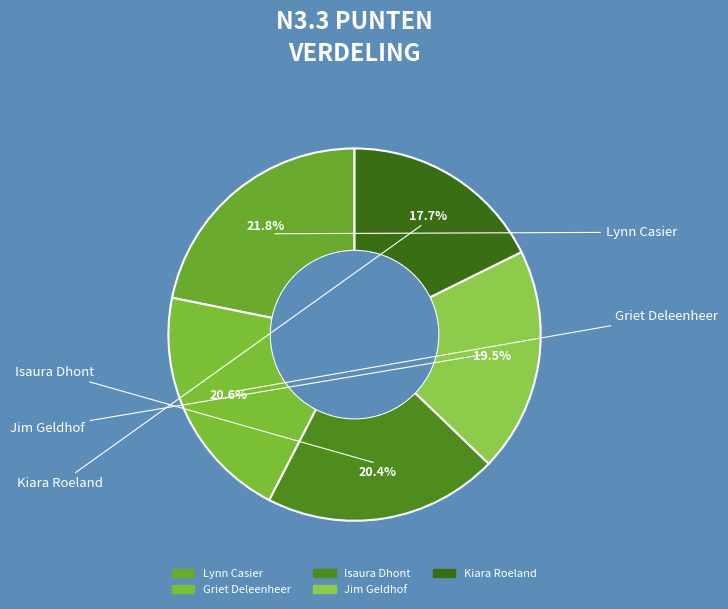

How many slices are in this pie chart?

5